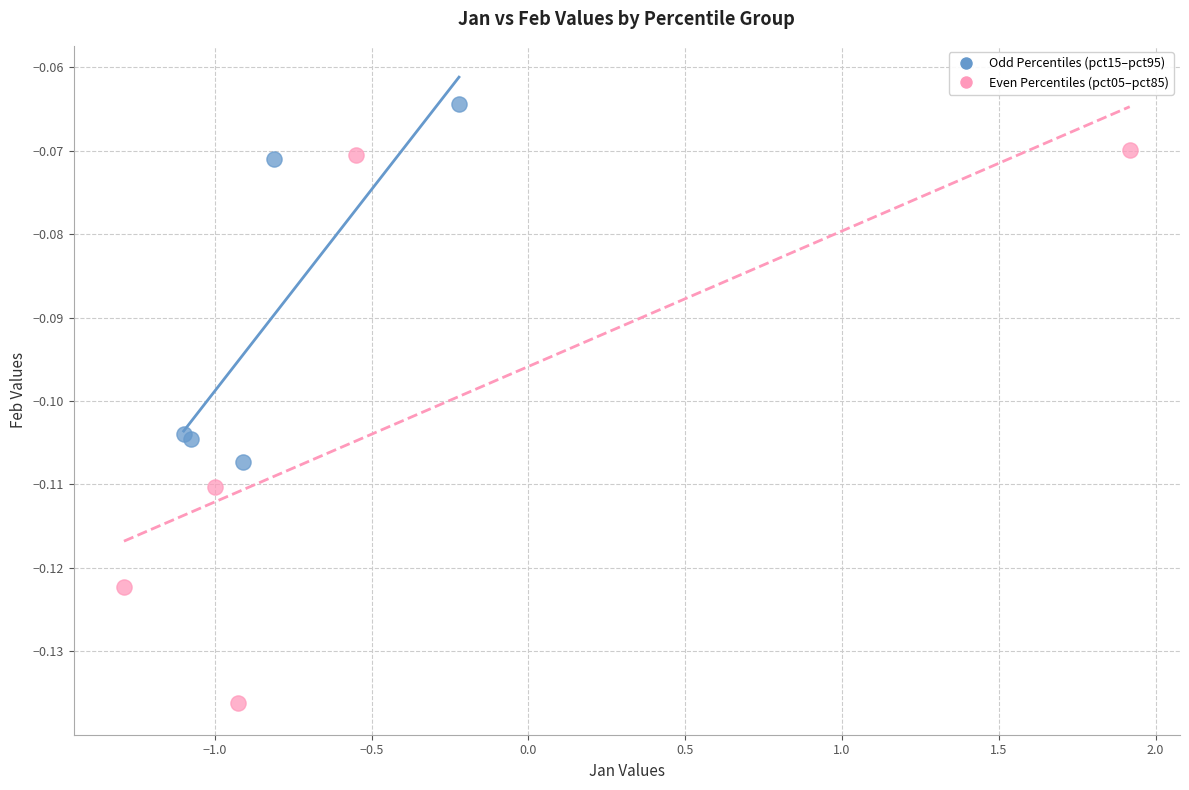

Which series has the widest spread of Y values?

Even Percentiles (pct05–pct85)